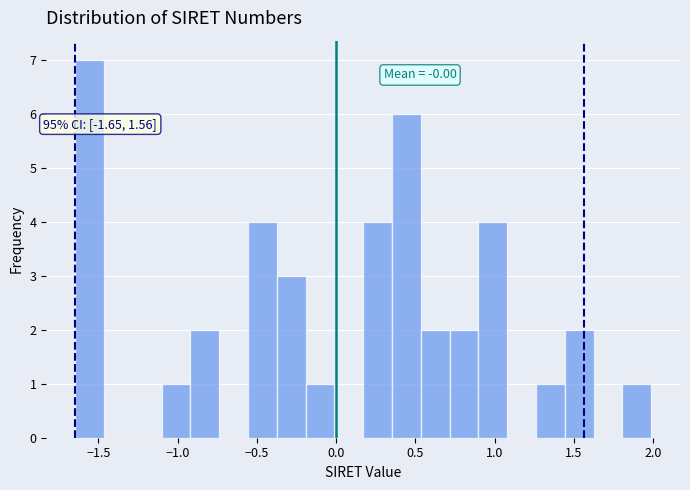

Around what value on the x-axis is the tallest bar? Give the approximate position of its centre, as read against the axis.

-1.55